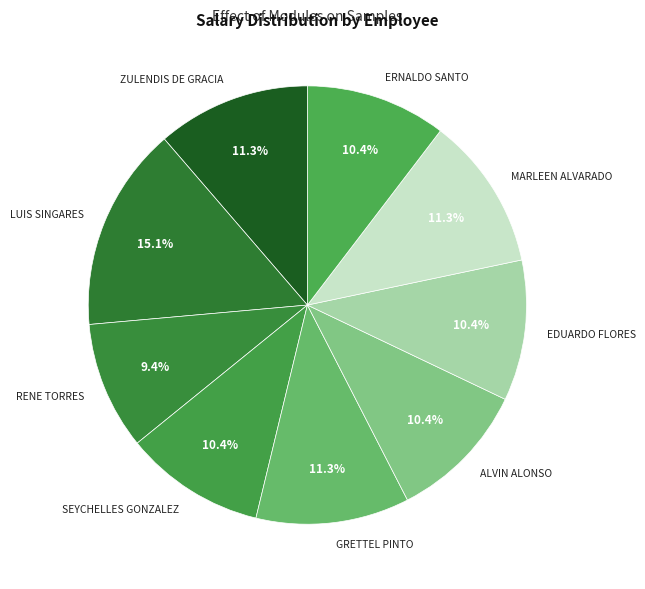

To the nearest percent, what is the combined percentage of SEYCHELLES GONZALEZ and ERNALDO SANTO?

21%